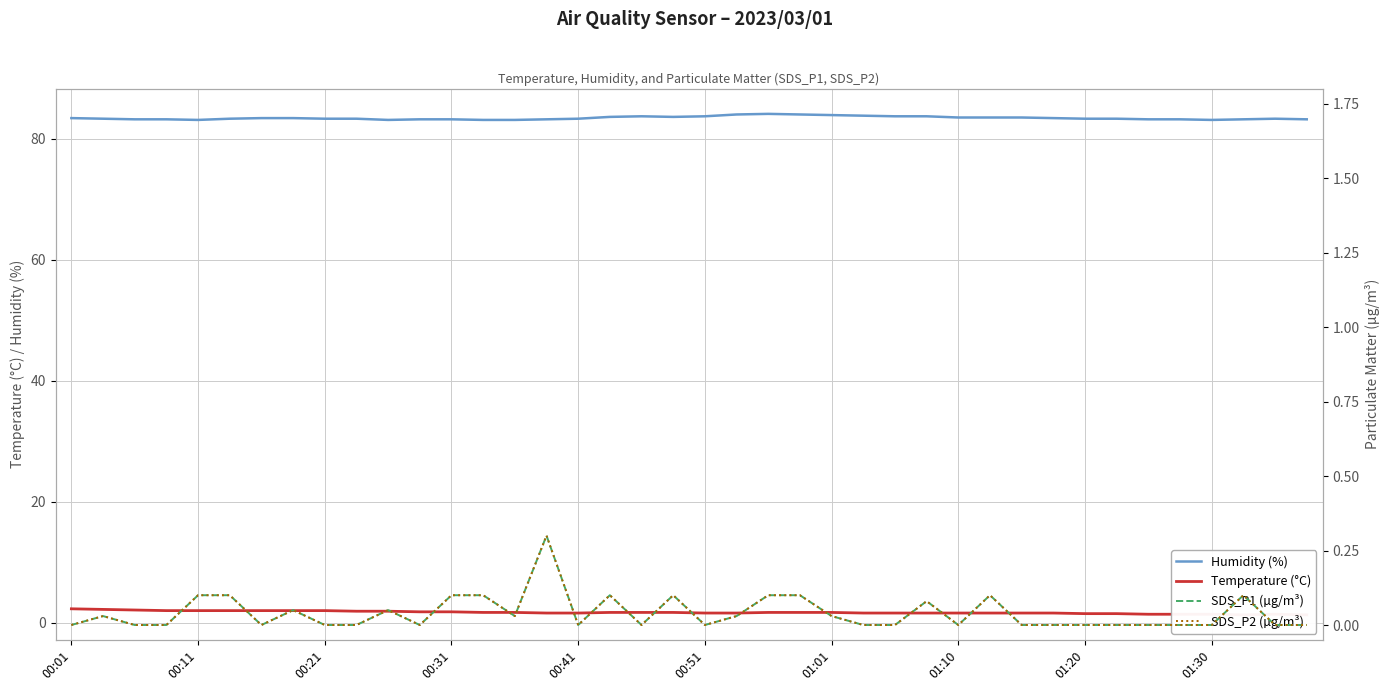

How many lines are shown in the chart?

4